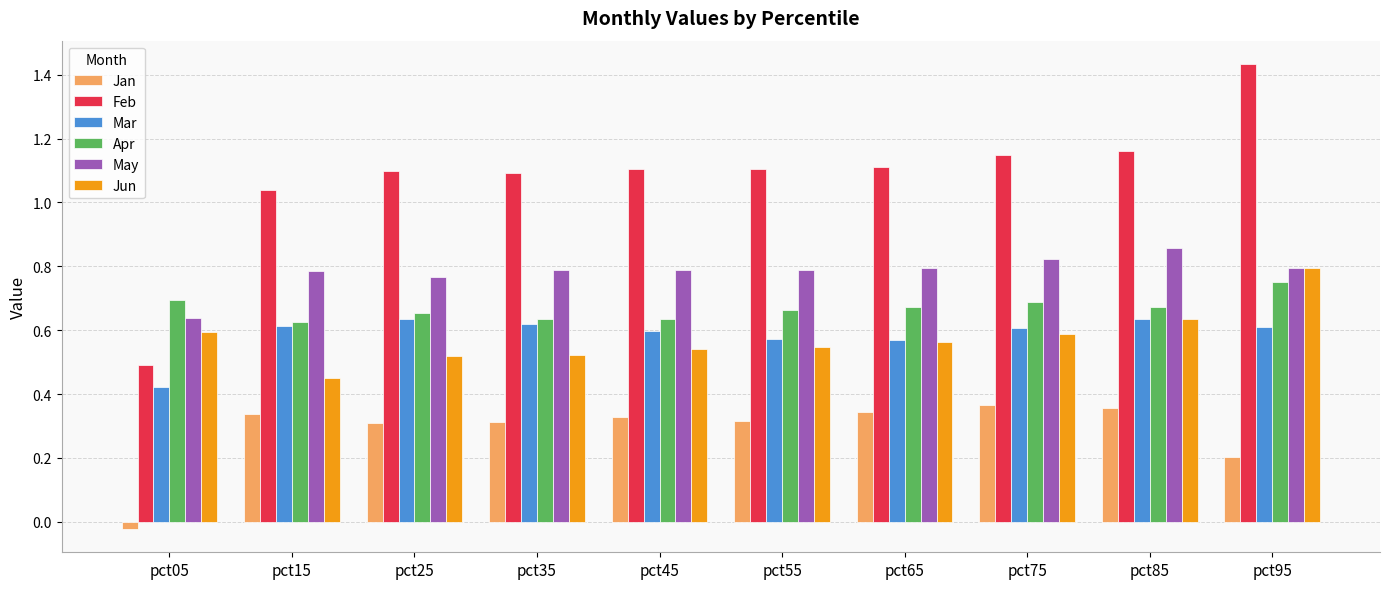

Count the Apr values in the range 0 to 1.

10